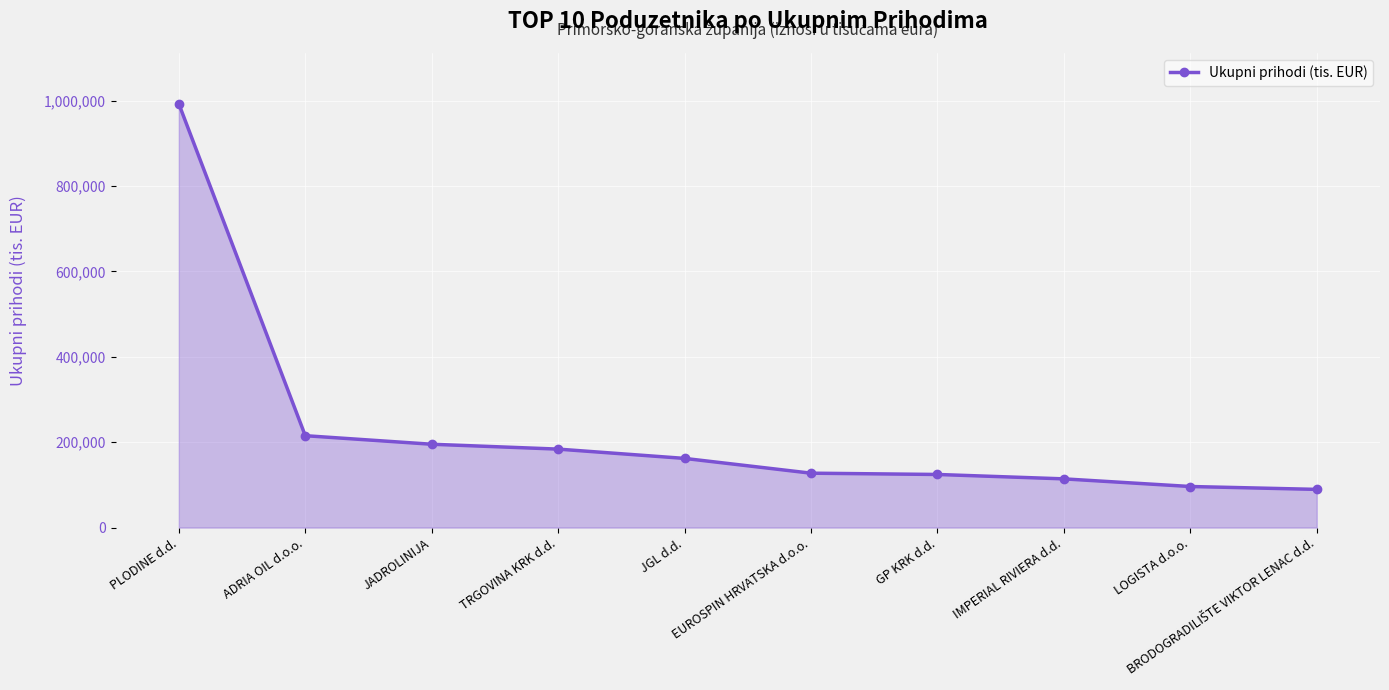

What is the value of the 7th point from the left?

124388.7